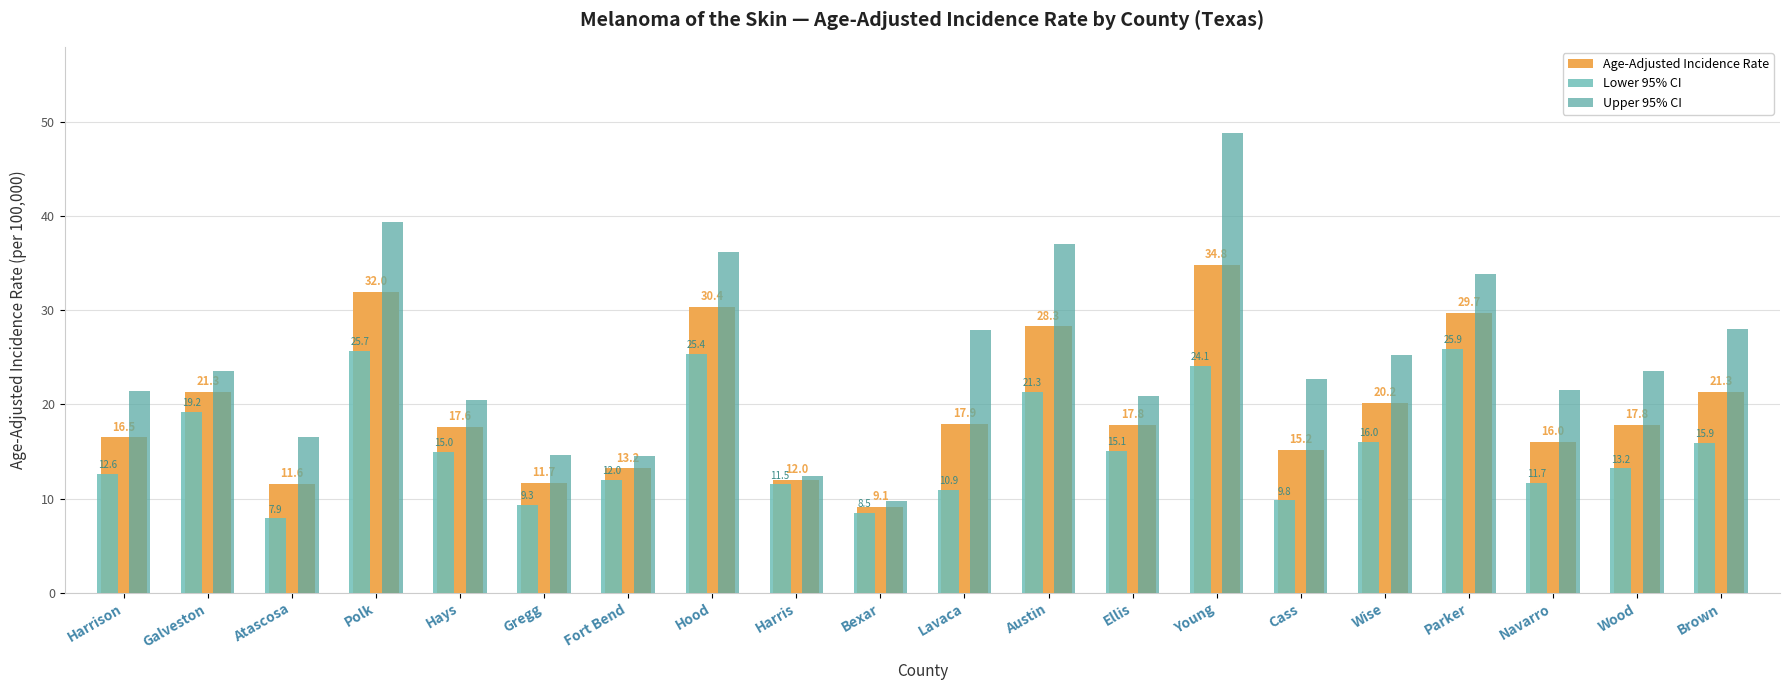

Is the value of Lower 95% CI at Young greater than the value of Age-Adjusted Incidence Rate at Gregg?

Yes